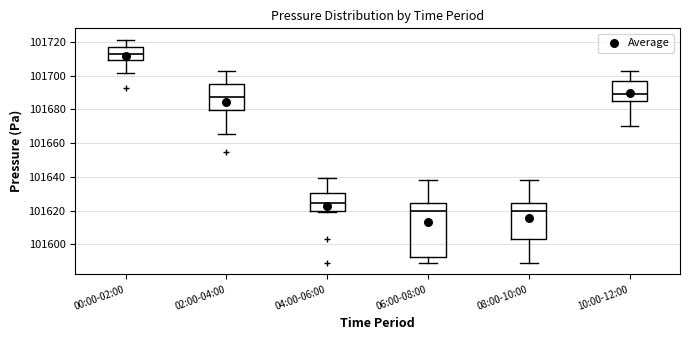

Which box is the tallest, from its lower edge to its upper edge?

06:00-08:00